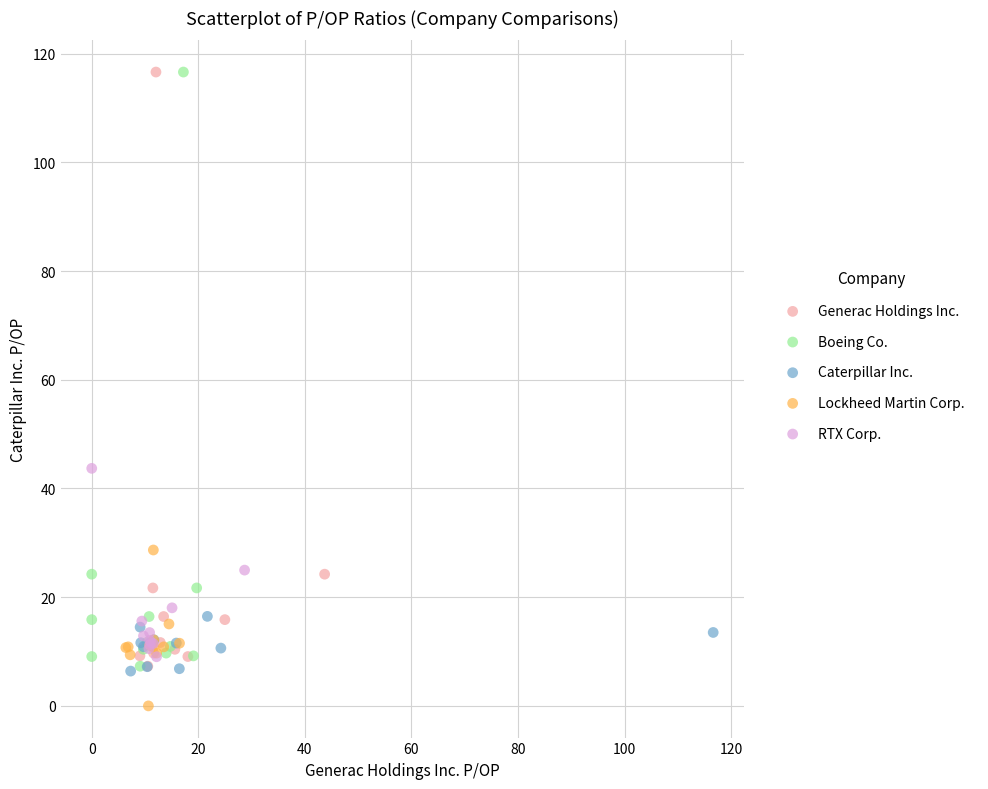

What are all the series names shown in the legend?

Generac Holdings Inc., Boeing Co., Caterpillar Inc., Lockheed Martin Corp., RTX Corp.